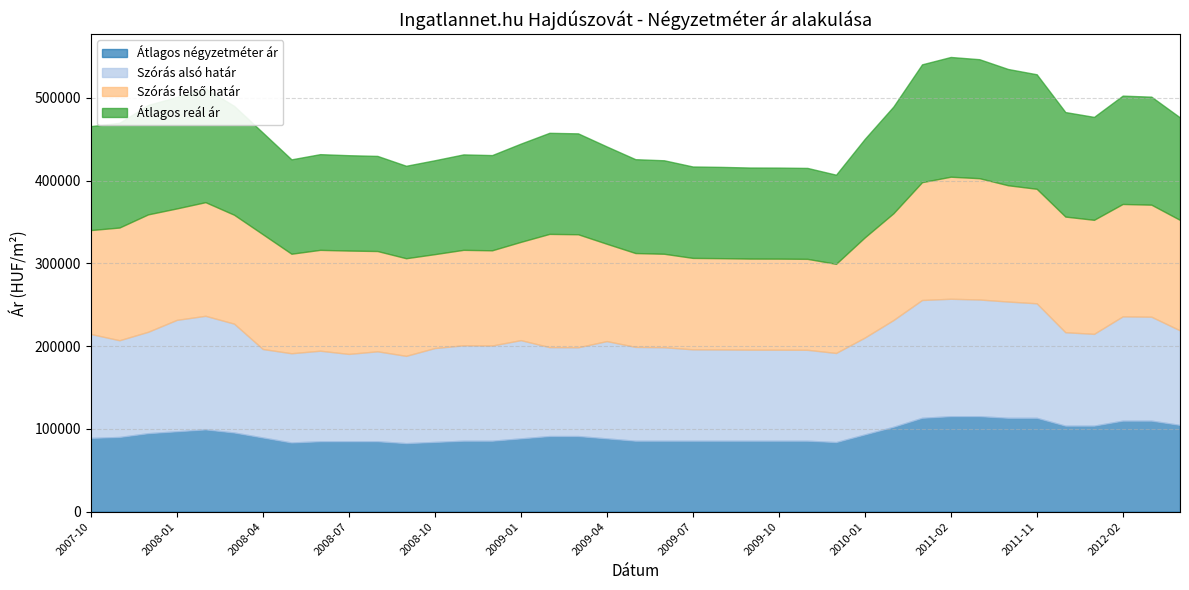

Does the chart display data point markers on the line(s)?

No